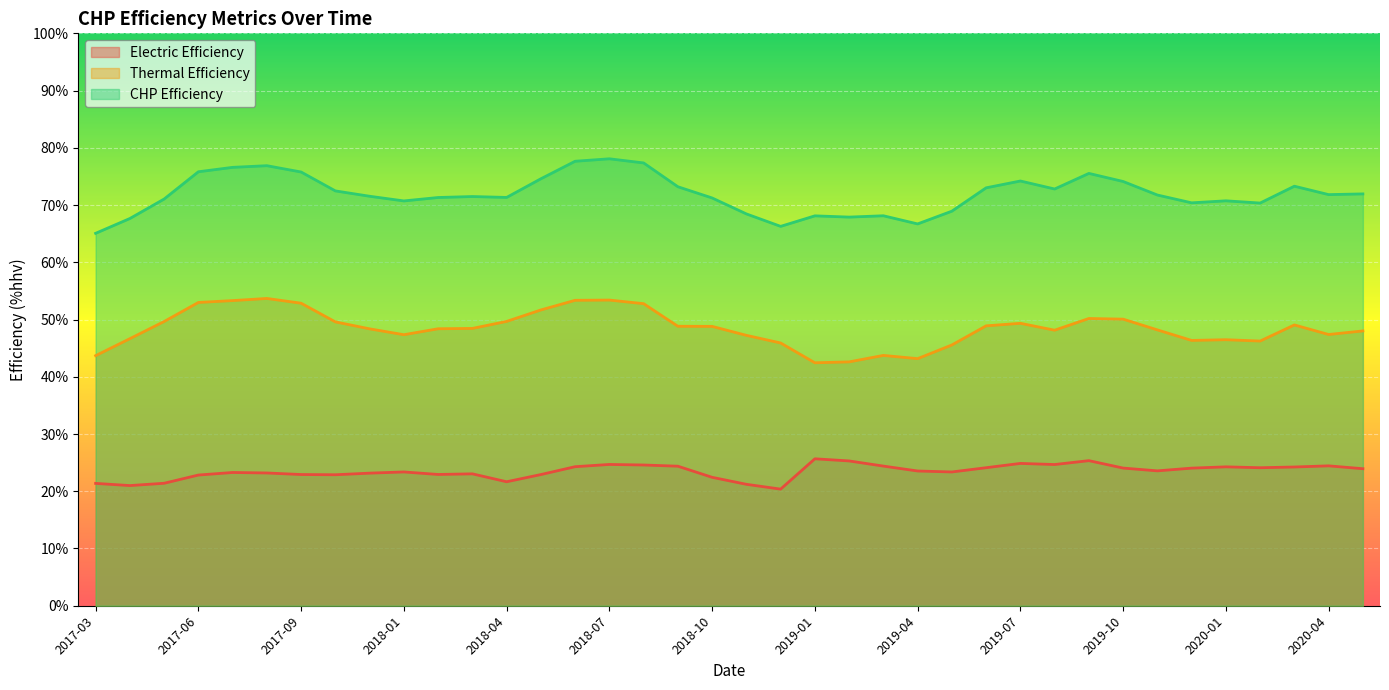

True or false: Thermal Efficiency and Electric Efficiency intersect in this chart.

False